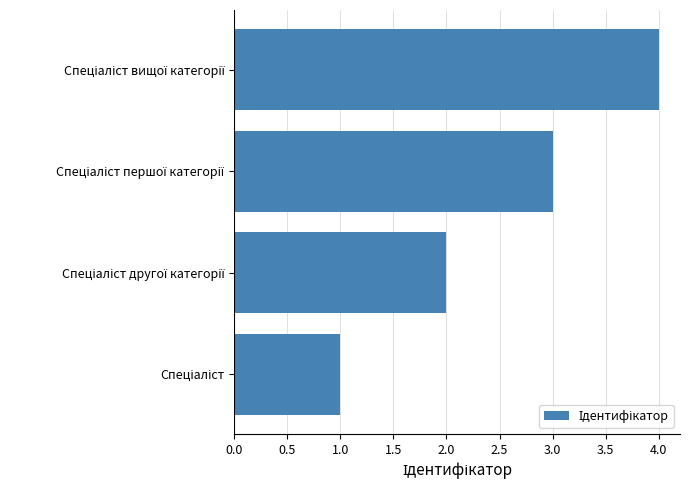

What is the sum of all values?

10